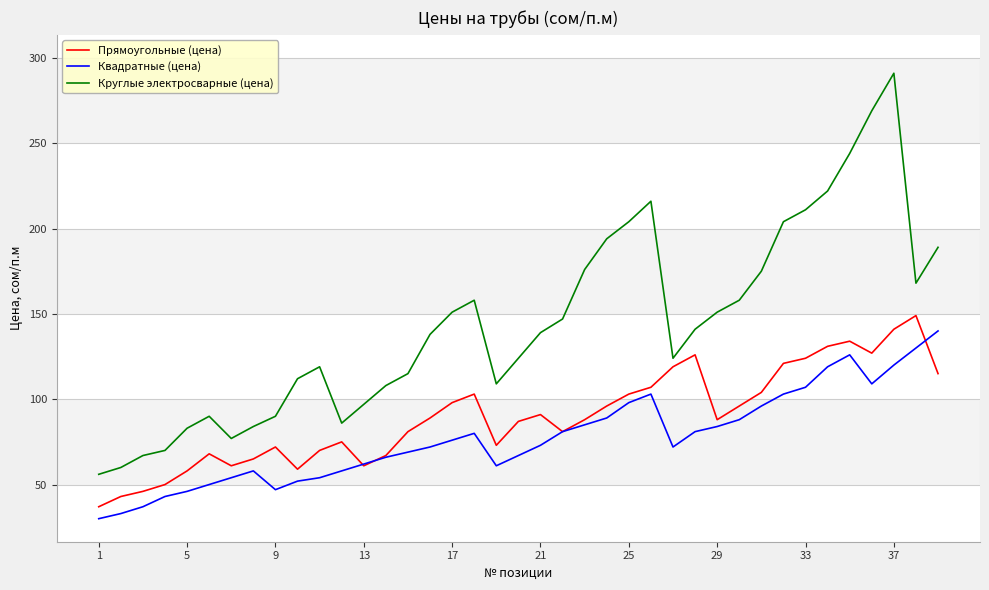

List the series in order of their overall mean, highest first.

Круглые электросварные (цена), Прямоугольные (цена), Квадратные (цена)